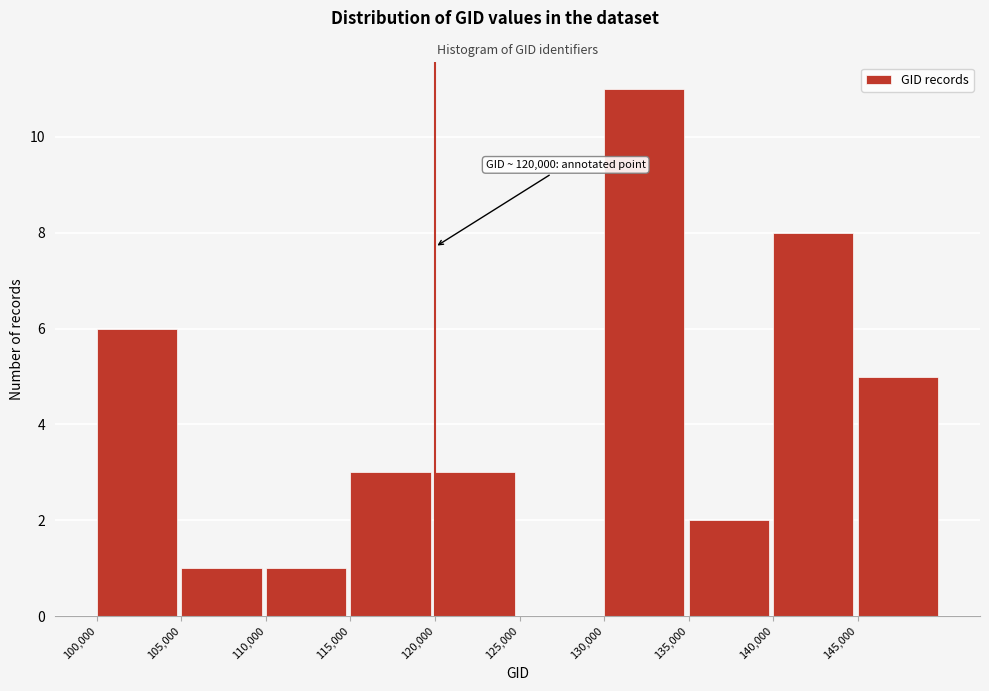

Which range on the x-axis has the tallest bar?

130000 to 135000